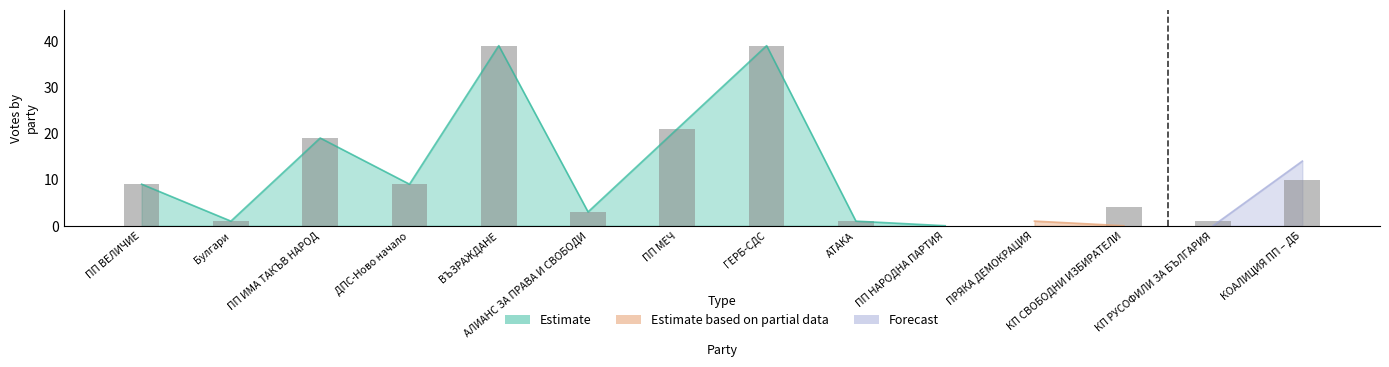

What are all the series names shown in the legend?

Estimate, Estimate based on partial data, Forecast